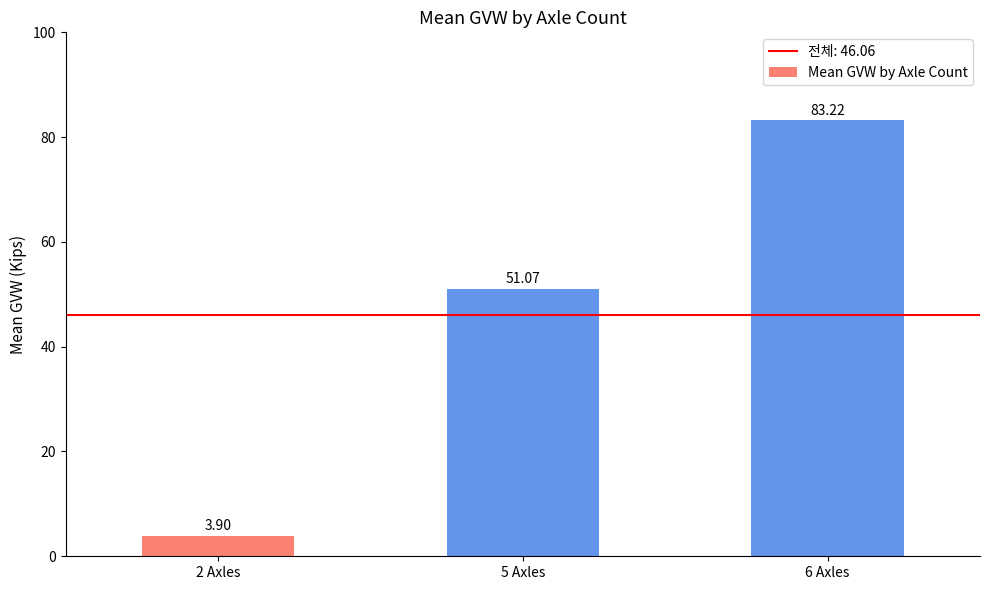

What is the change in value from 2 Axles to 5 Axles?

+47.2